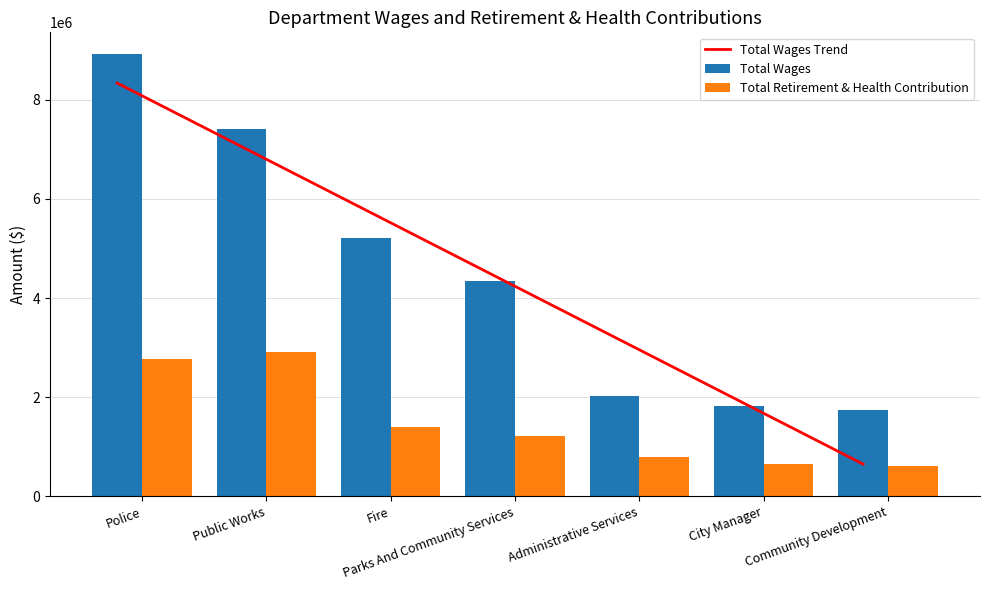

Which label corresponds to the smallest value in the chart?

Community Development